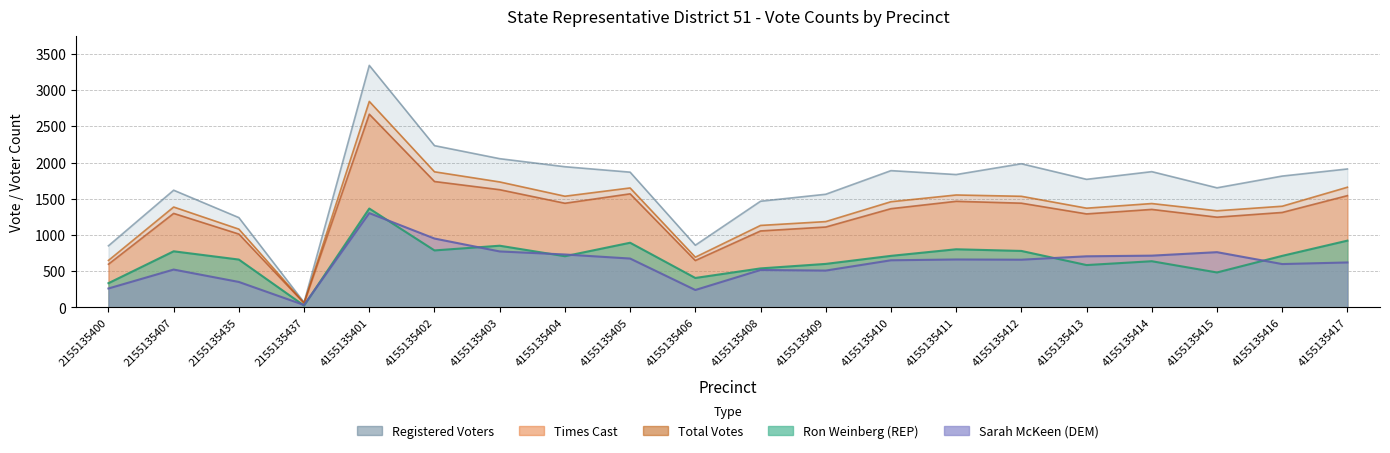

What is the sum of the Ron Weinberg (REP) values at 4155135408 and 4155135405?

1432